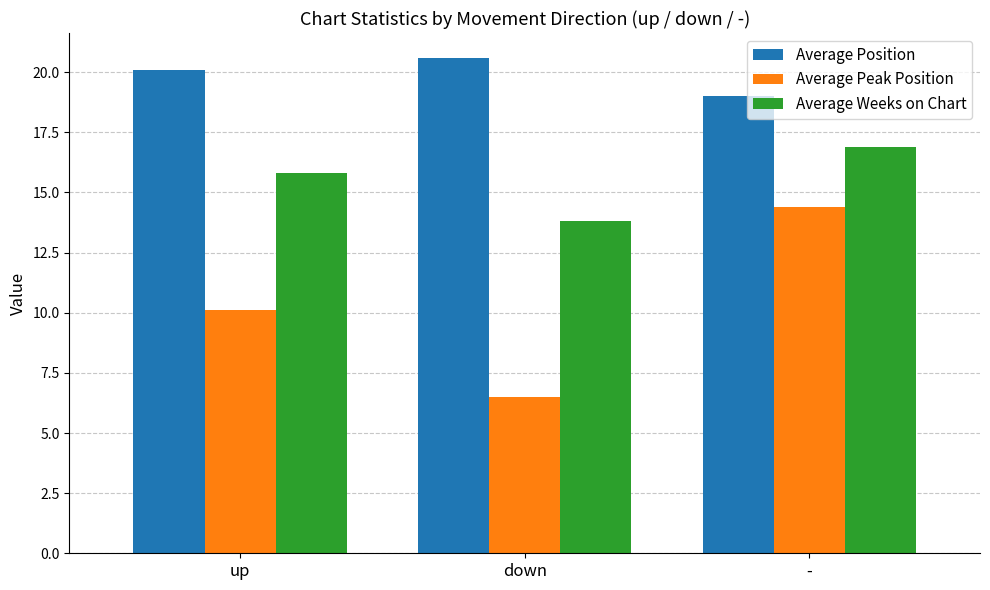

What is the highest value of the Average Weeks on Chart series?

16.9